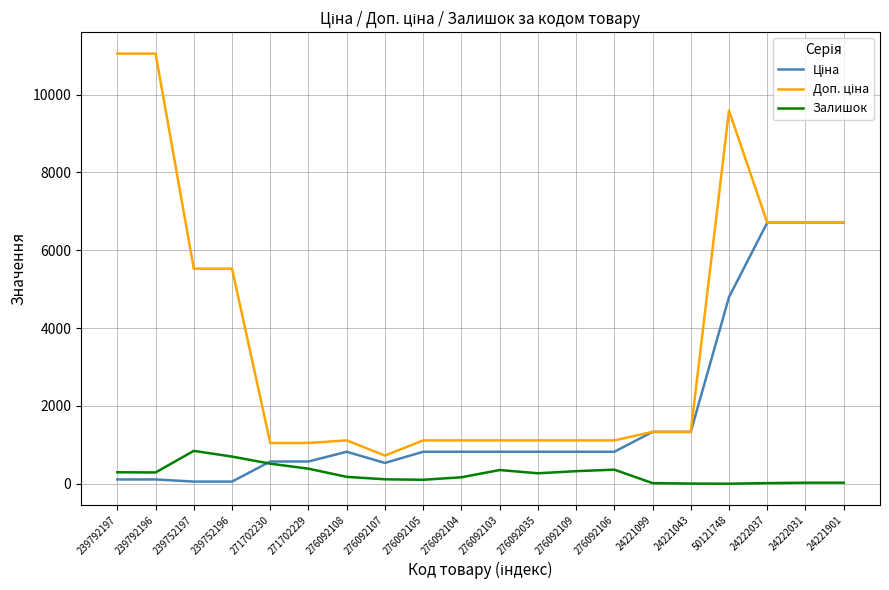

Is it true that Залишок equals 16.0 at 24221099?

True